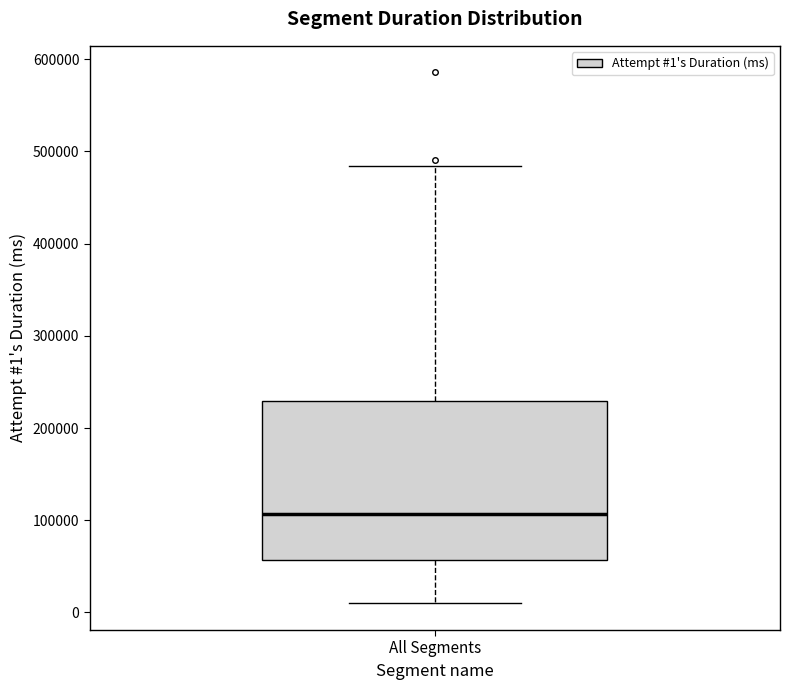

Where is the upper edge of the box for All Segments on the y-axis? The values are not printed on the chart, so give them approximately, as read against the axis.

230000